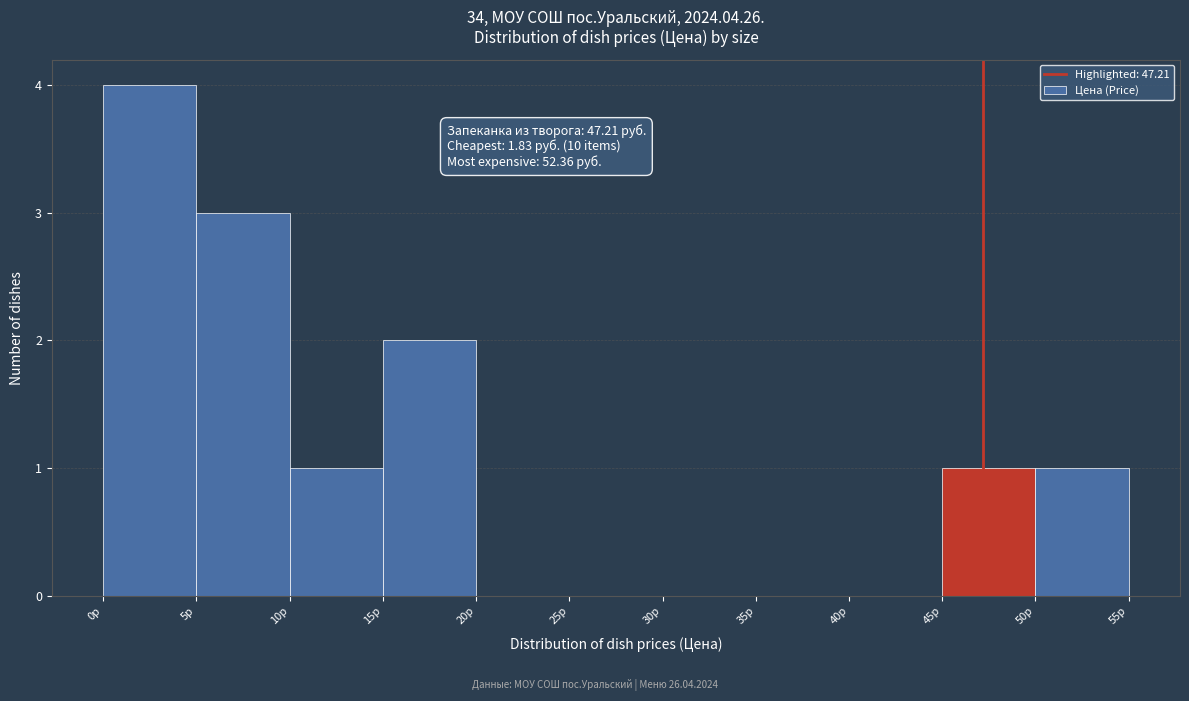

Which range on the x-axis has the tallest bar?

0 to 5